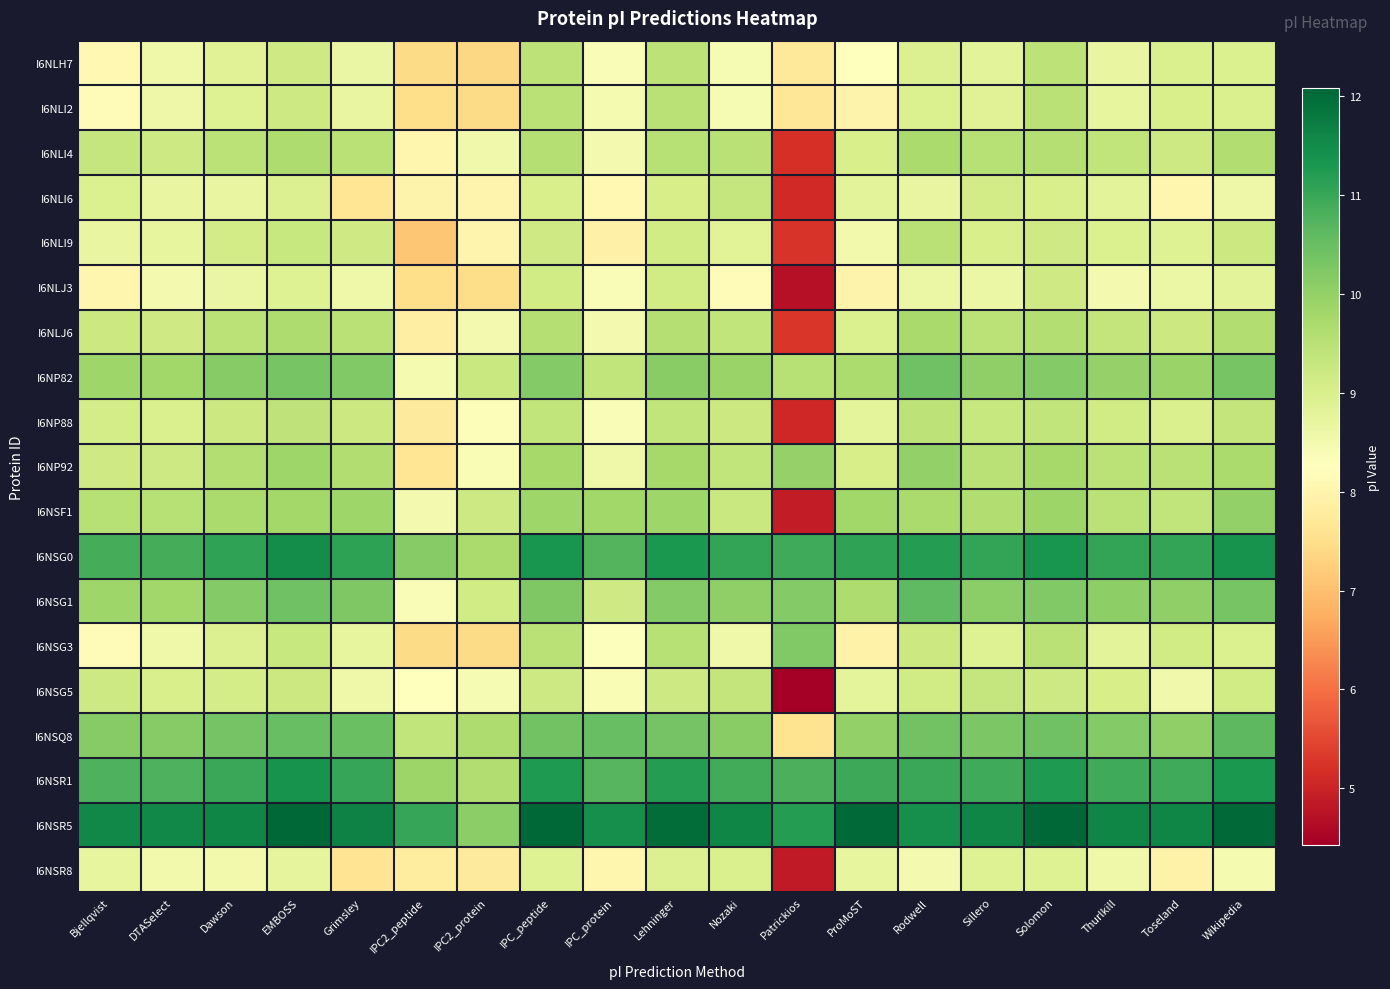

At how many categories does at least one series exceed 12?

5